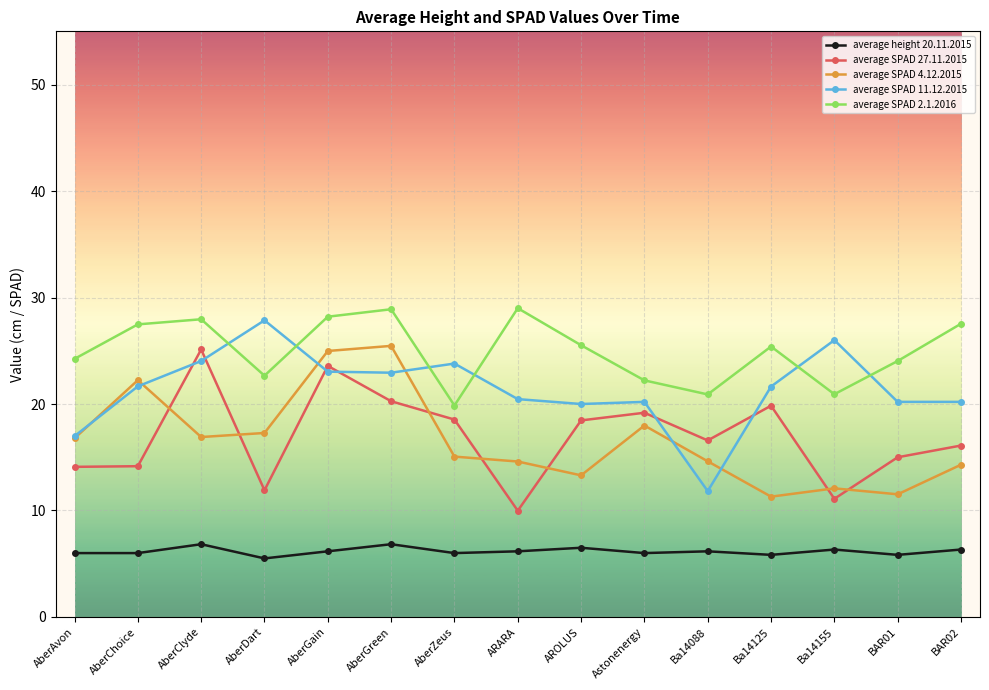

What is the label of the 2nd point from the left?

AberChoice